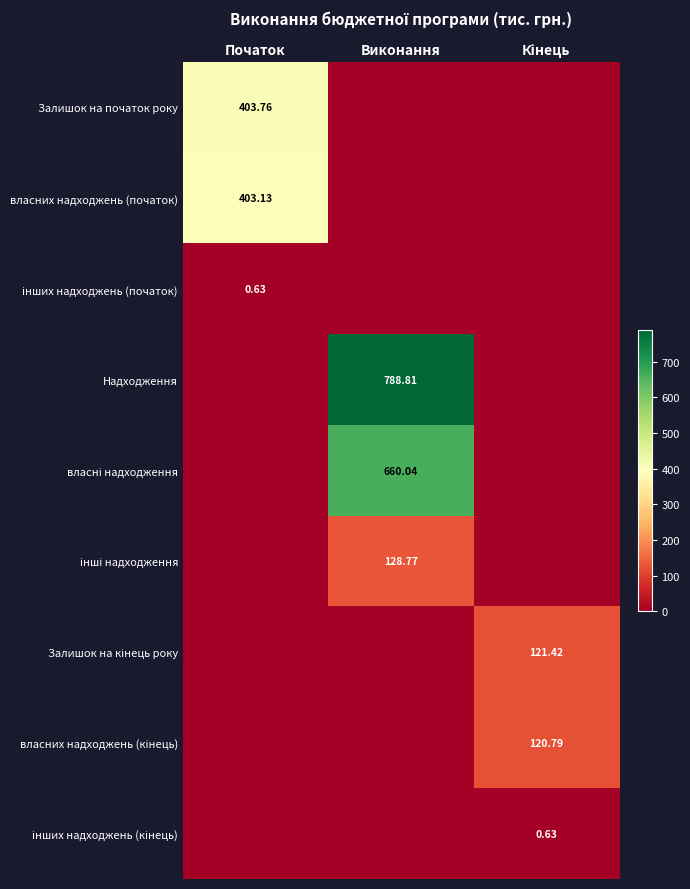

What is the difference between the maximum and minimum values in the Залишок на кінець року series?

121.4